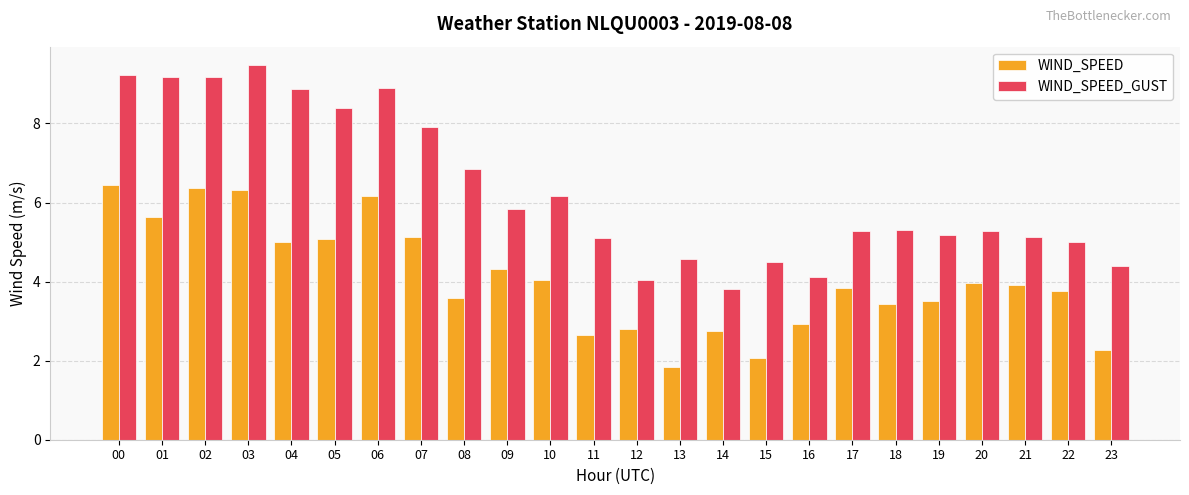

How many bars are there in total?

48